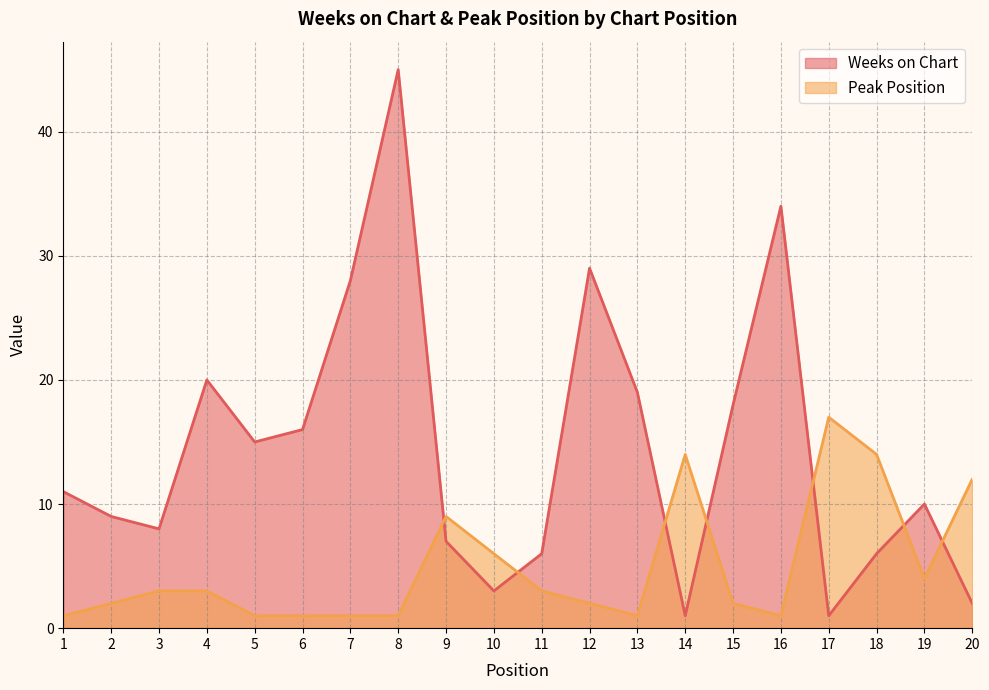

Which series has the largest total across all categories?

Weeks on Chart